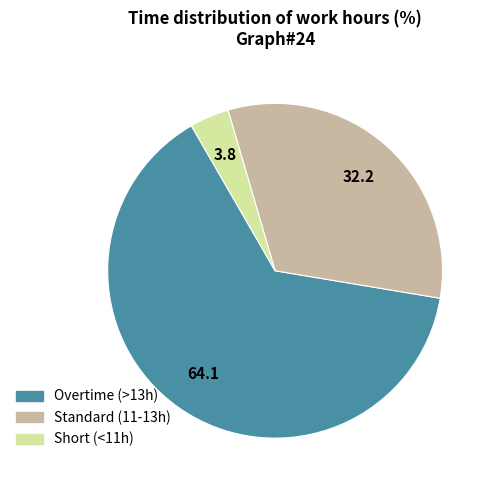

Is there a majority slice in this chart?

Yes